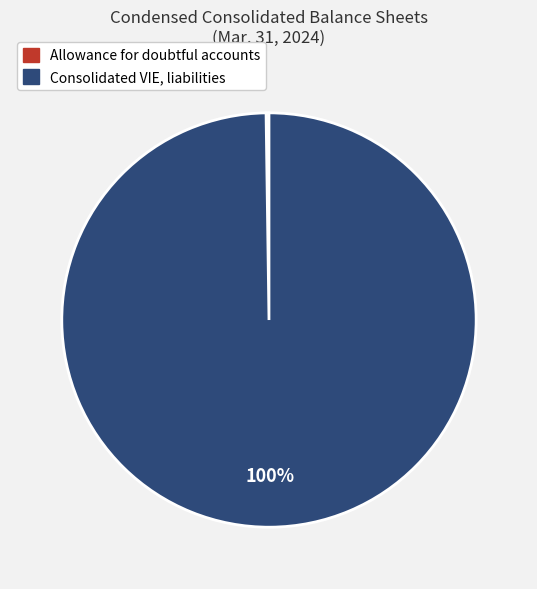

To the nearest percent, what percentage of the pie is Consolidated VIE, liabilities?

100%